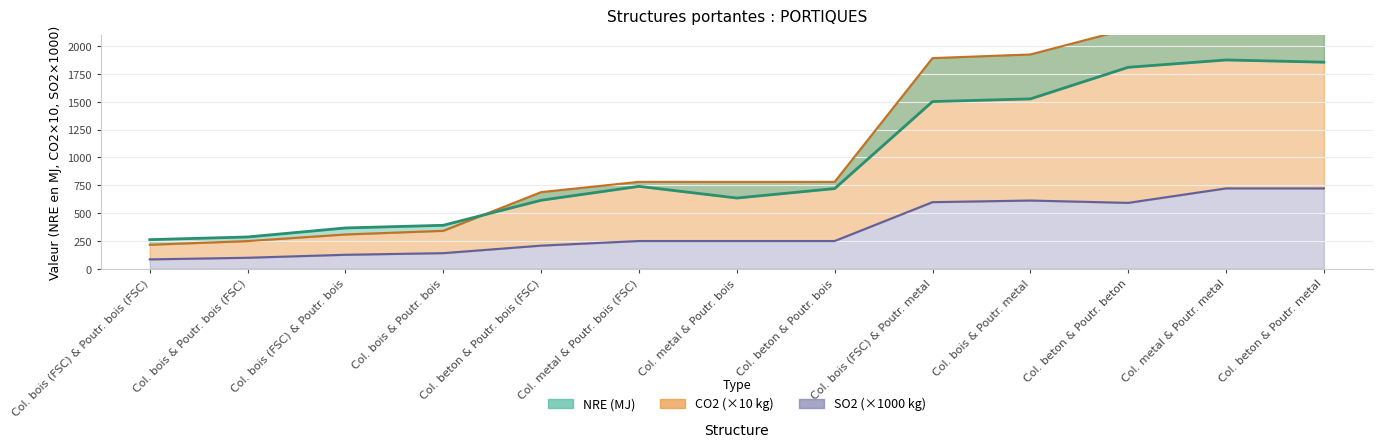

Which series changed the most between Col. bois & Poutr. bois (FSC) and Col. beton & Poutr. metal?

CO2